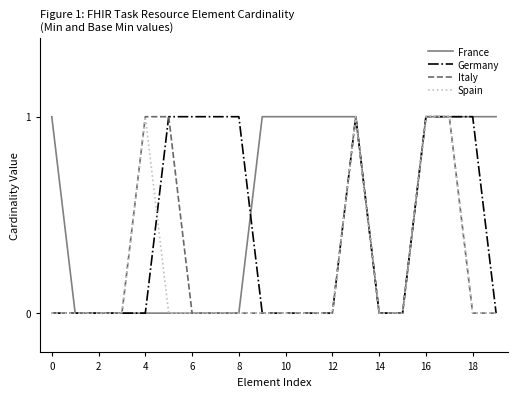

What is the difference between the maximum and minimum values in the France series?

1